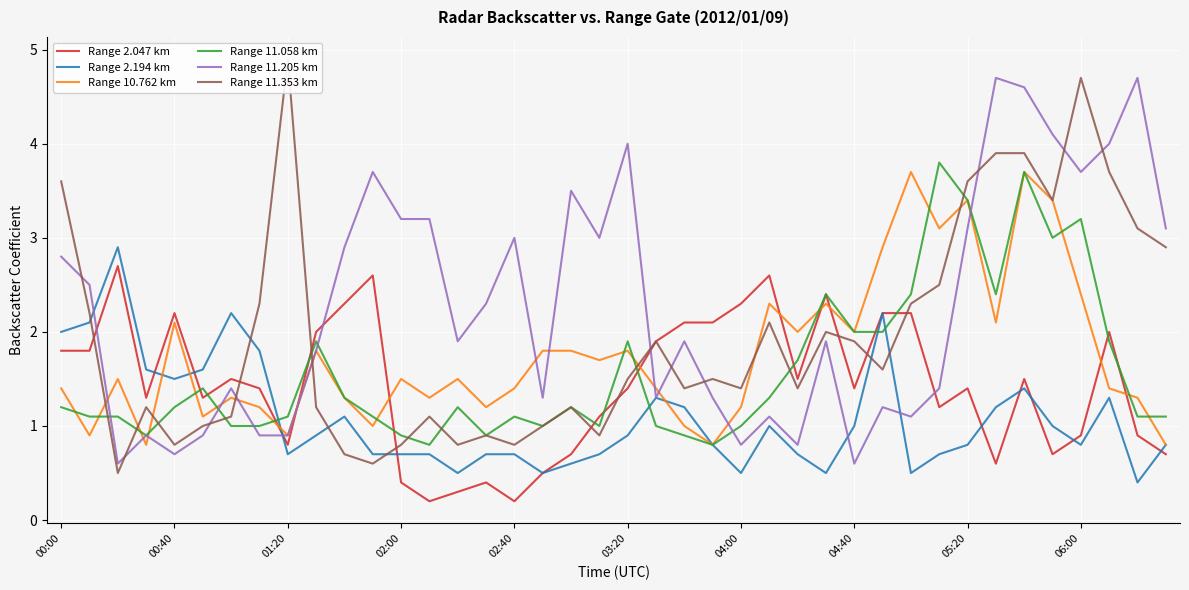

The value of Range 11.058 km at 04:40 is 2.0. True or false?

True